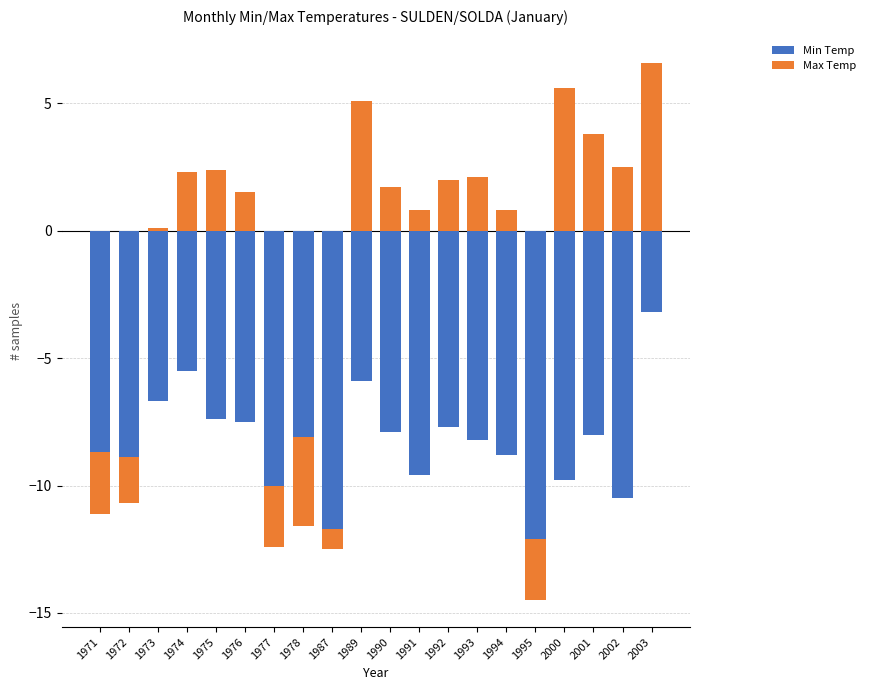

Which series has the largest range (max minus min)?

Max Temp